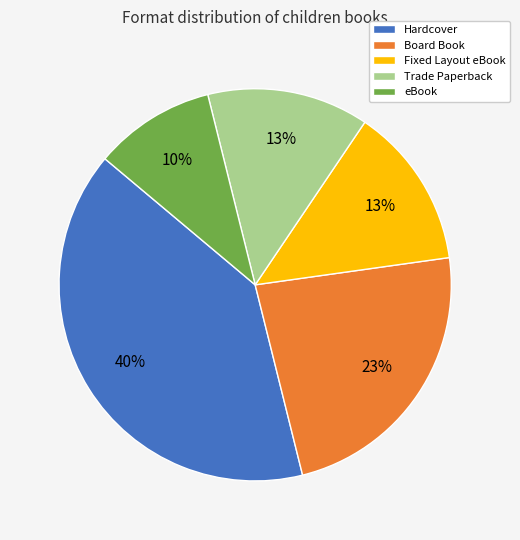

To the nearest percent, what is the difference between the largest and smallest slice percentages?

30%